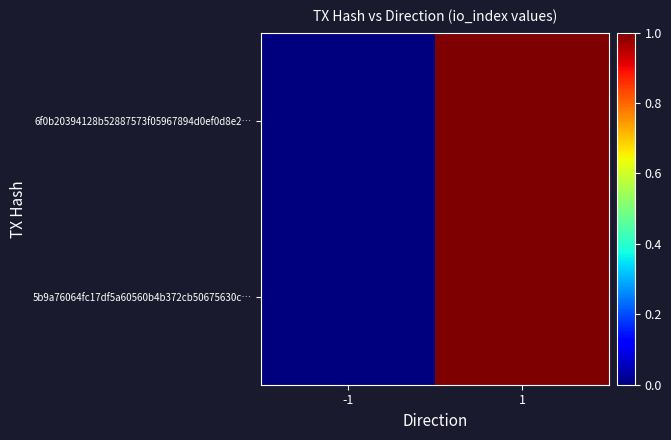

Rank the series at -1 from lowest to highest value.

6f0b20394128b52887573f05967894d0ef0d8e2…, 5b9a76064fc17df5a60560b4b372cb50675630c…